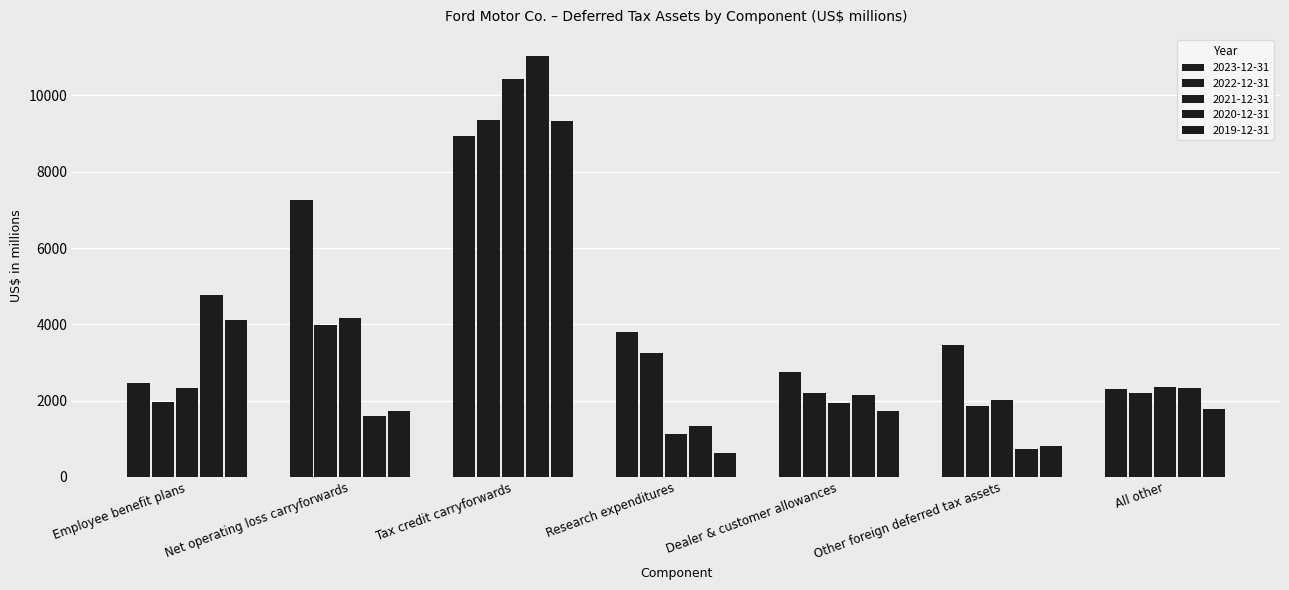

How many bars are there in total?

35